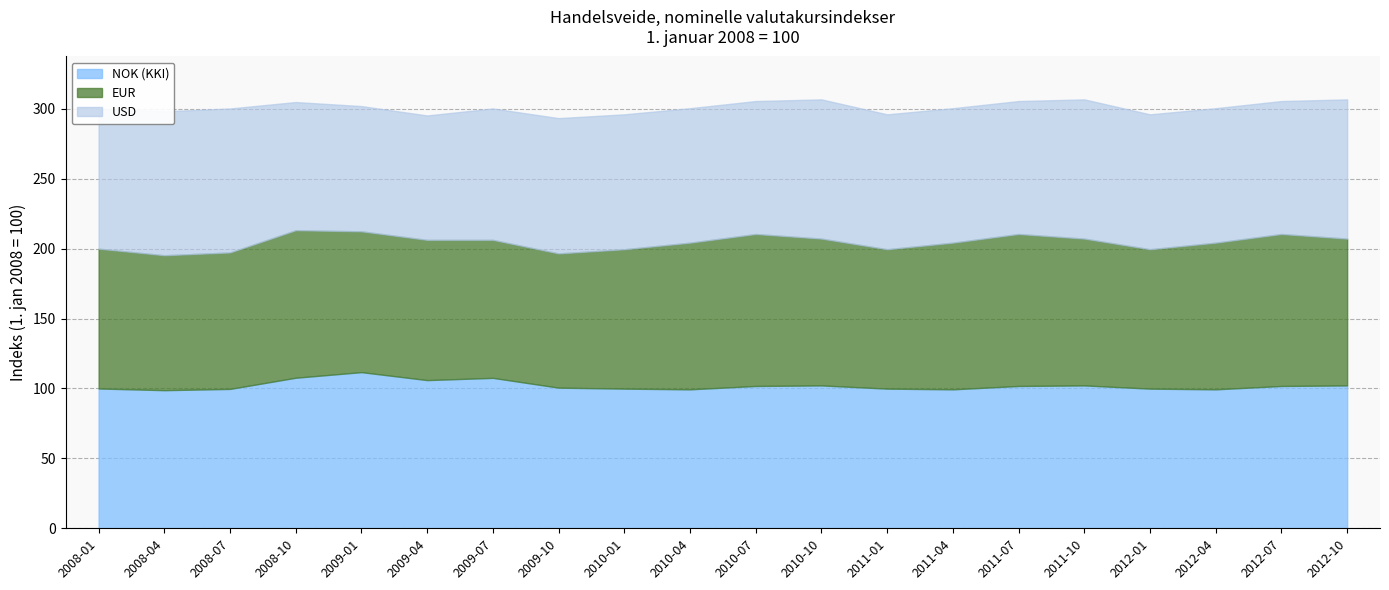

What is the label of the 1st point from the right?

2012-10